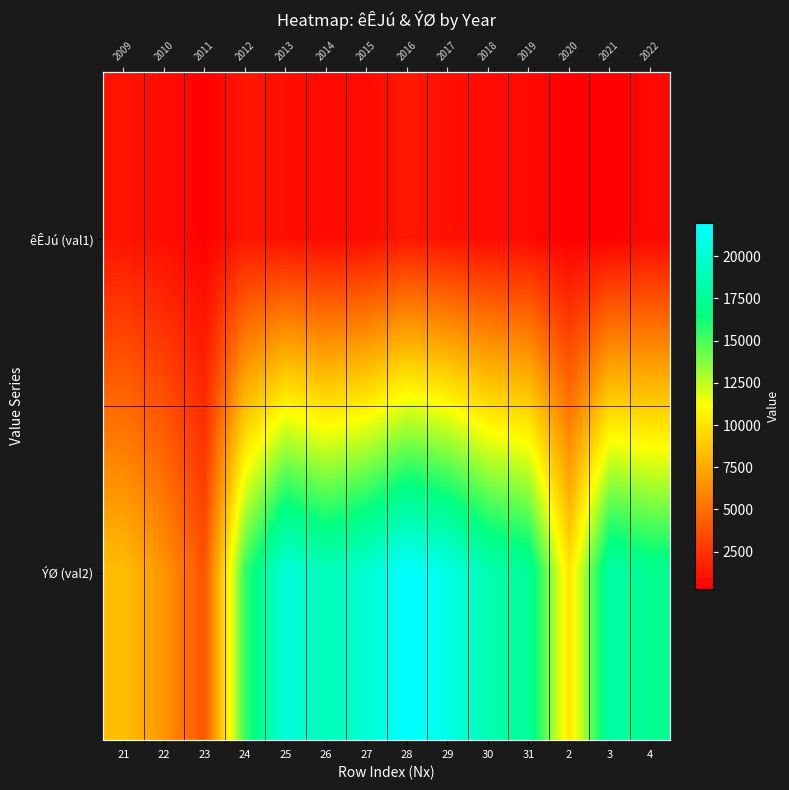

Which label corresponds to the largest value in the chart?

28